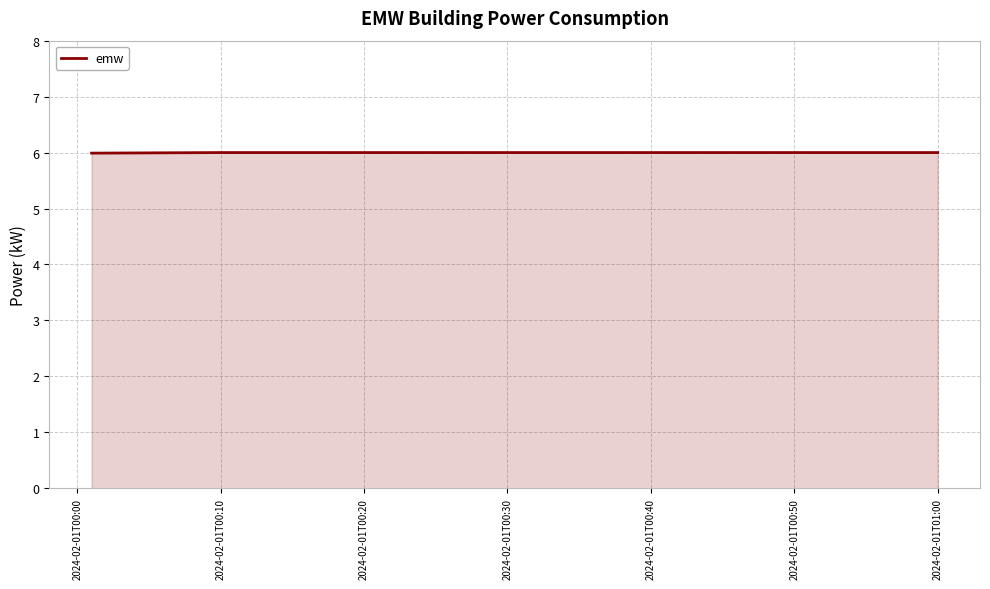

What is the smallest value displayed?

6.0